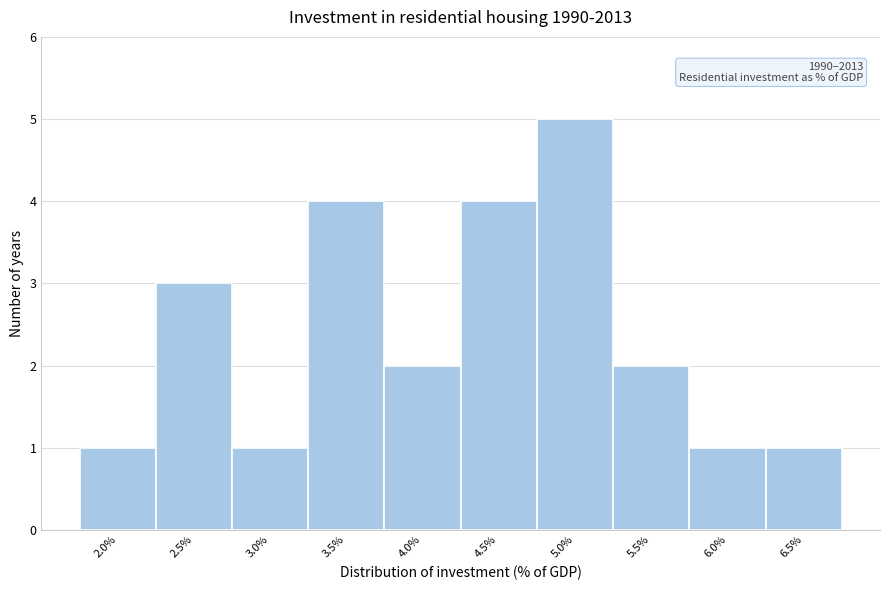

Reading right to left, transcribe all the data shown in this chart.

6.5%=1	6.0%=1	5.5%=2	5.0%=5	4.5%=4	4.0%=2	3.5%=4	3.0%=1	2.5%=3	2.0%=1